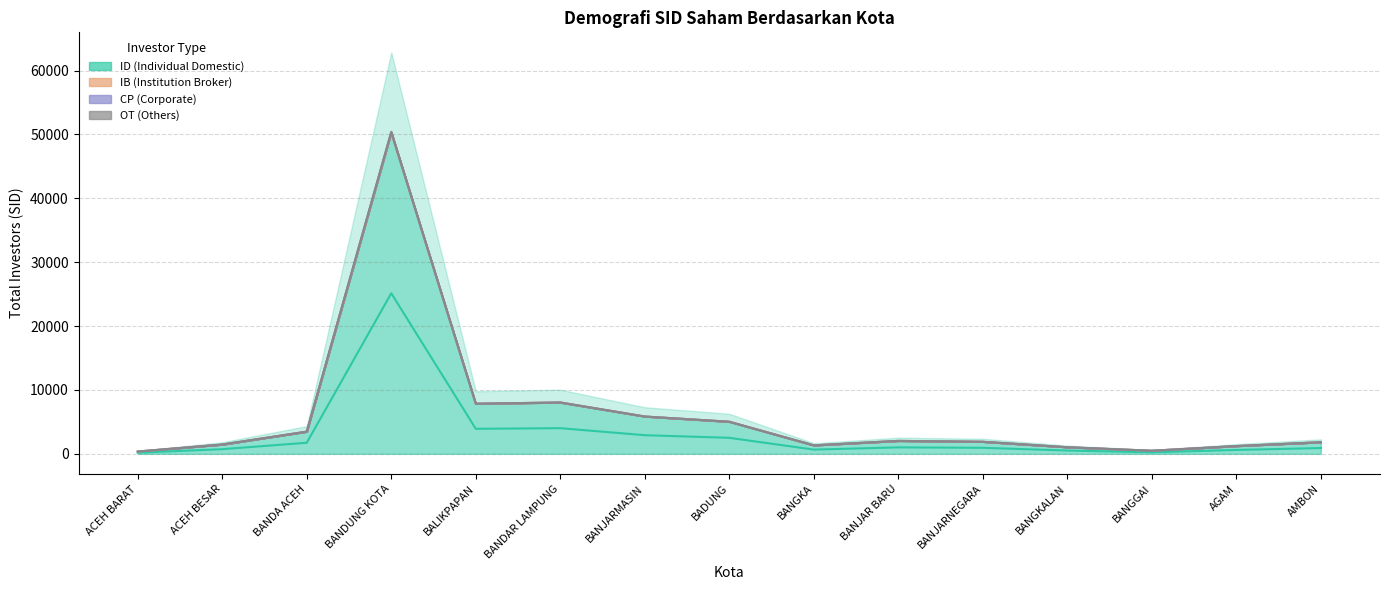

True or false: CP (Corporate) has more than 1 points higher than both neighbors.

True